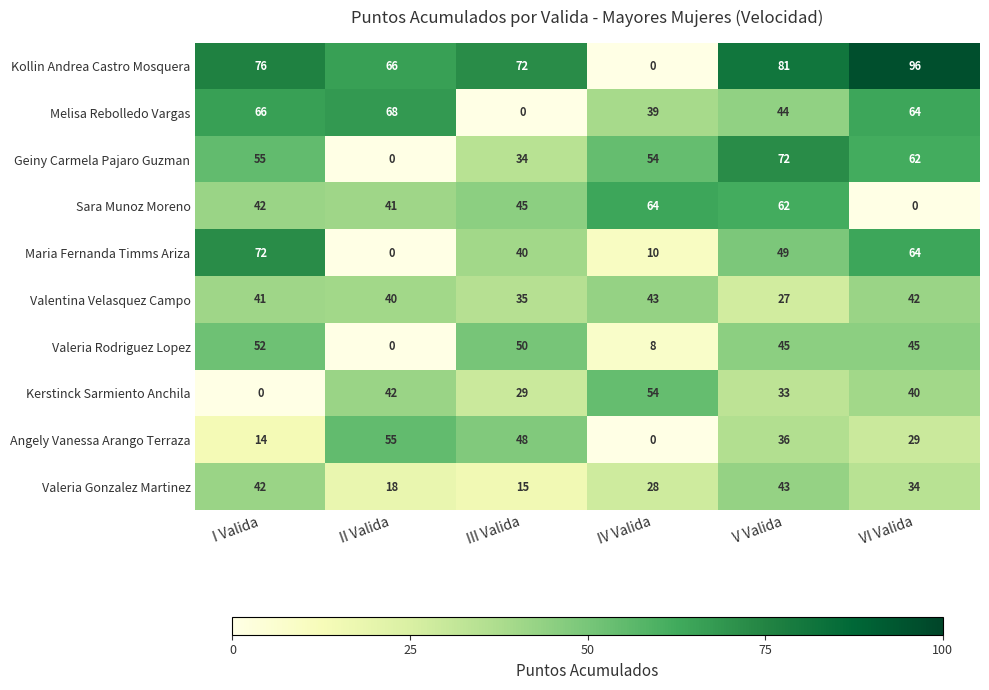

How many series are shown in this chart?

10